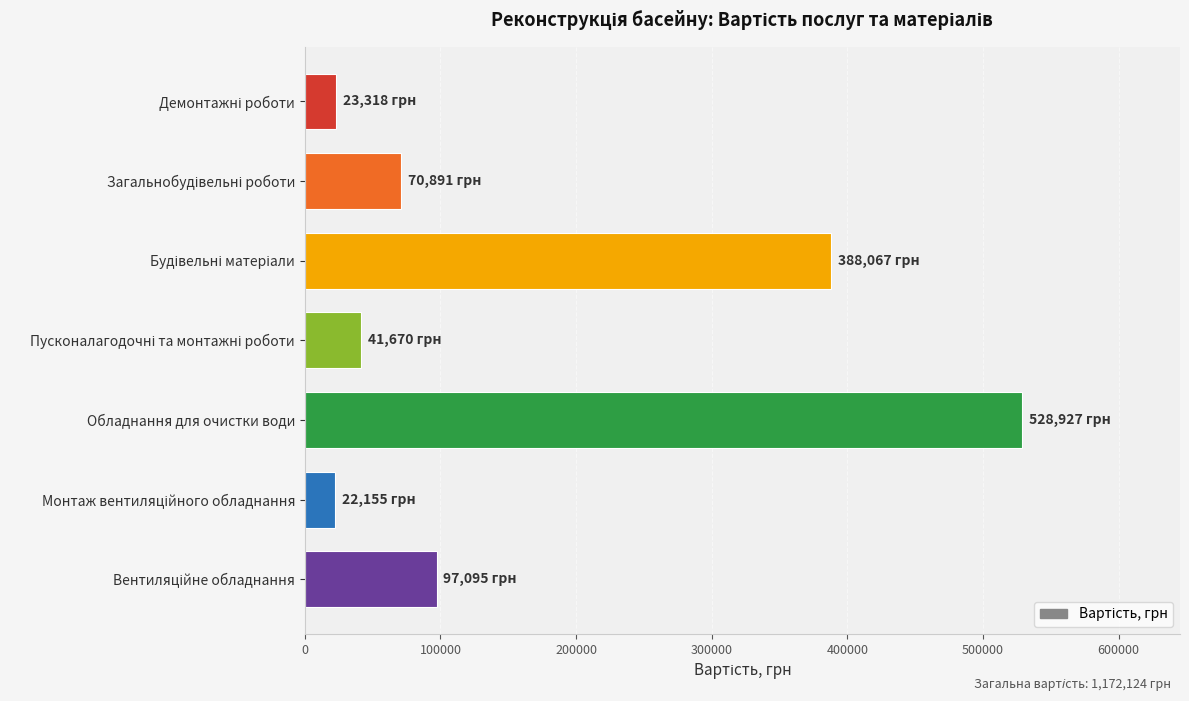

What is the difference between the maximum and minimum values?

506771.1